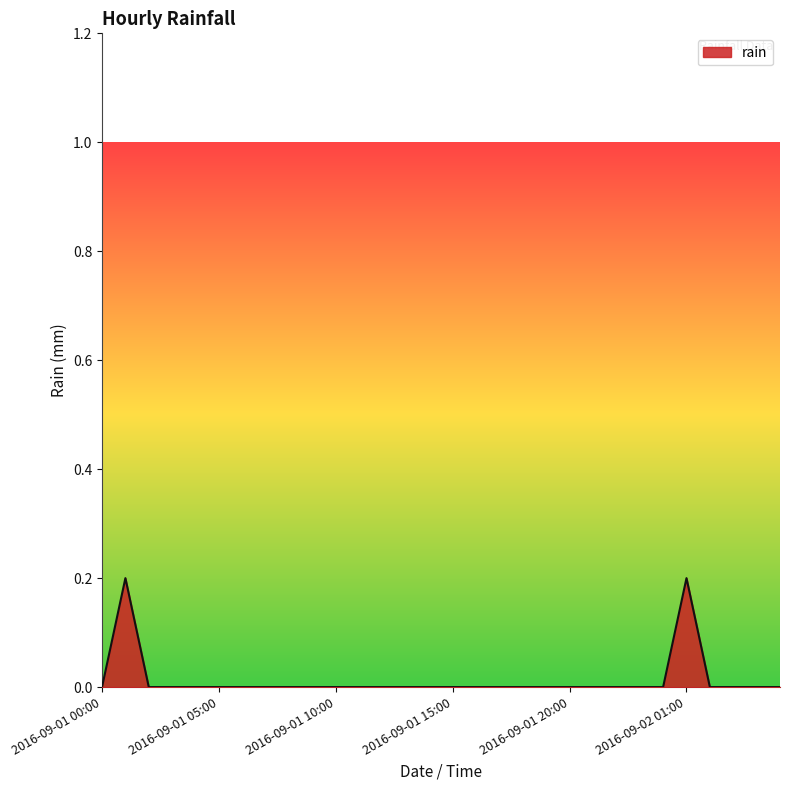

Reading left to right, transcribe all the data shown in this chart.

0.0	0.2	0.0	0.0	0.0	0.0	0.0	0.0	0.0	0.0	0.0	0.0	0.0	0.0	0.0	0.0	0.0	0.0	0.0	0.0	0.0	0.0	0.0	0.0	0.0	0.2	0.0	0.0	0.0	0.0